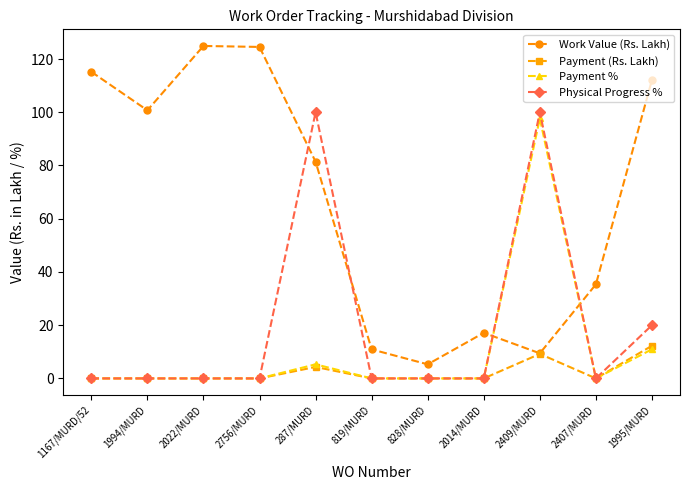

How many times do Work Value (Rs. Lakh) and Payment % cross each other?

2